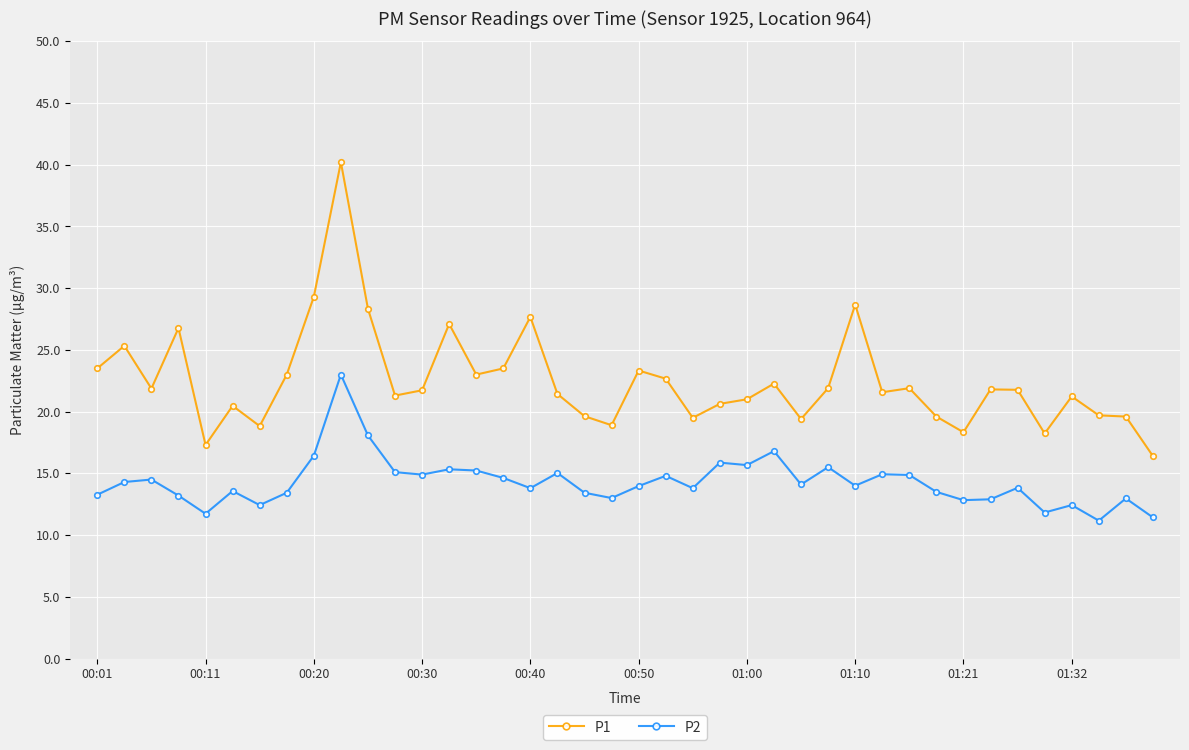

What is the average value of the P2 series?

14.3